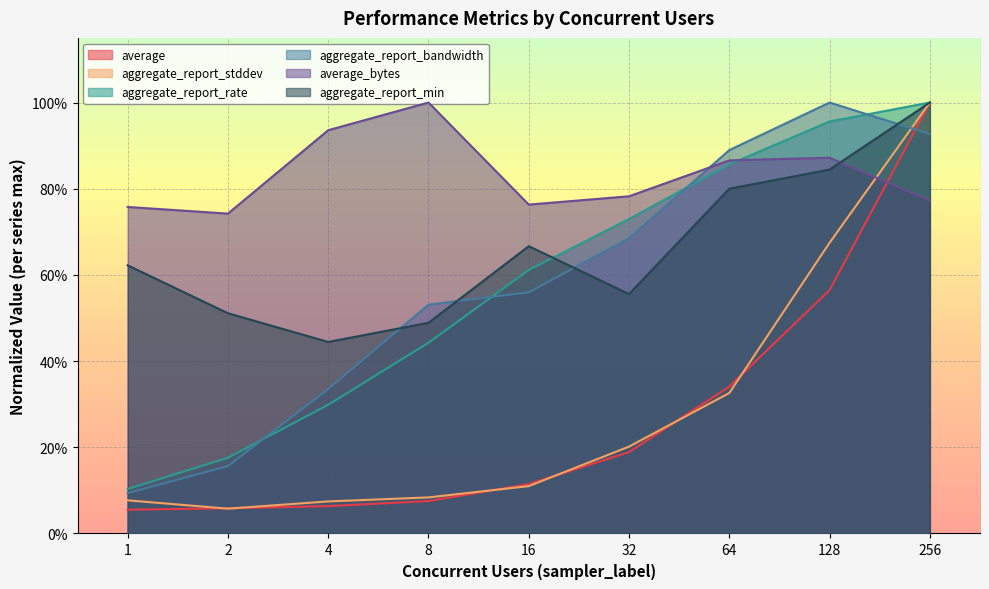

Where is the first local minimum for average_bytes?

2